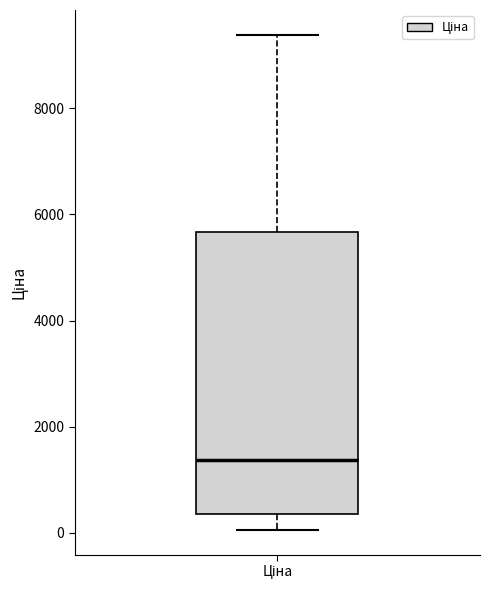

Where is the lower edge of the box for Ціна on the y-axis? The values are not printed on the chart, so give them approximately, as read against the axis.

400